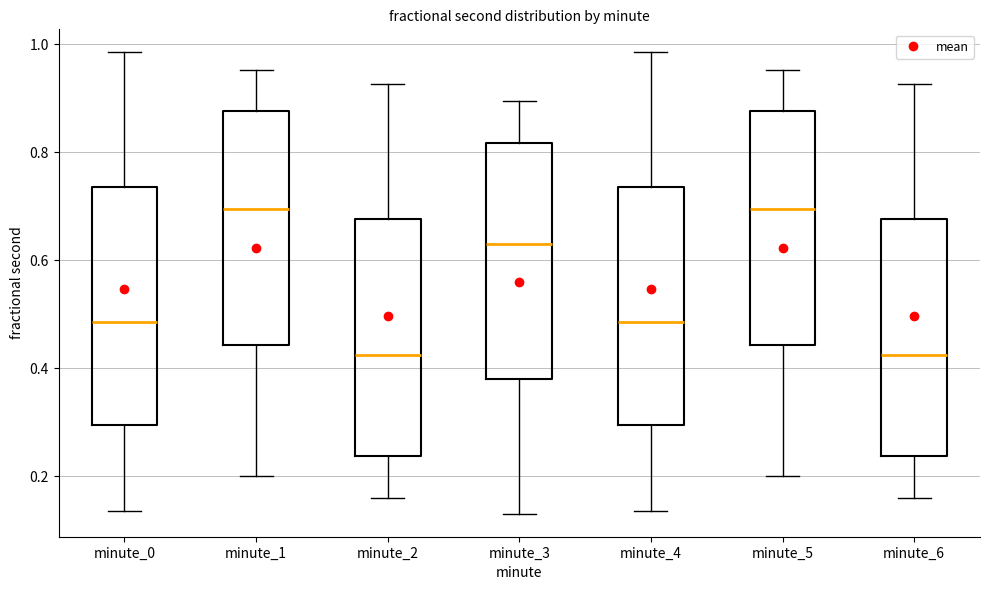

Reading left to right, transcribe this box plot: for each box, give where its median line is, the range the box spans, and where its two whiskers end, as read against the y-axis. The values are not printed on the chart, so give them approximately, as read against the axis.

minute_0: median 0.48, box 0.30 to 0.74, whiskers 0.14 to 0.98
minute_1: median 0.70, box 0.44 to 0.88, whiskers 0.20 to 0.96
minute_2: median 0.42, box 0.24 to 0.68, whiskers 0.16 to 0.92
minute_3: median 0.62, box 0.38 to 0.82, whiskers 0.14 to 0.90
minute_4: median 0.48, box 0.30 to 0.74, whiskers 0.14 to 0.98
minute_5: median 0.70, box 0.44 to 0.88, whiskers 0.20 to 0.96
minute_6: median 0.42, box 0.24 to 0.68, whiskers 0.16 to 0.92